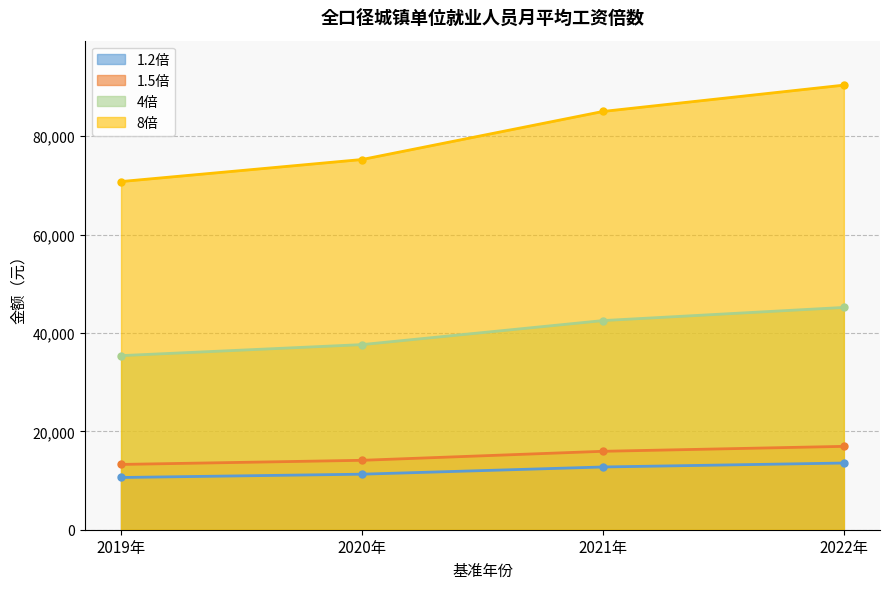

What is the label of the 1st point from the right?

2022年